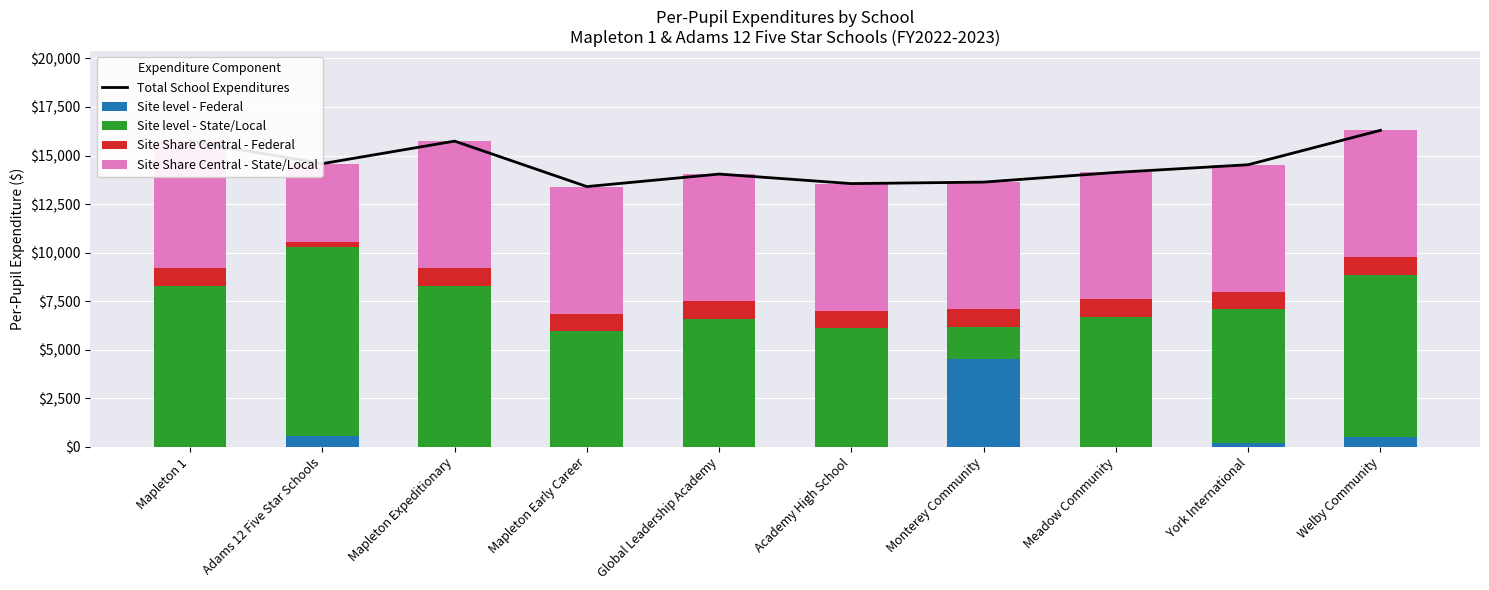

Reading left to right, what are all the values shown in this chart?

Total School Expenditures: 15741	14580	15741	13400	14044	13553	13630	14129	14525	16297
Site level - Federal: 0	542	0	0	0	0	4508	2	220	479
Site level - State/Local: 8288	9721	8288	5947	6591	6100	1669	6674	6852	8365
Site Share Central - Federal: 917	290	917	917	917	917	917	917	917	917
Site Share Central - State/Local: 6536	4027	6536	6536	6536	6536	6536	6536	6536	6536